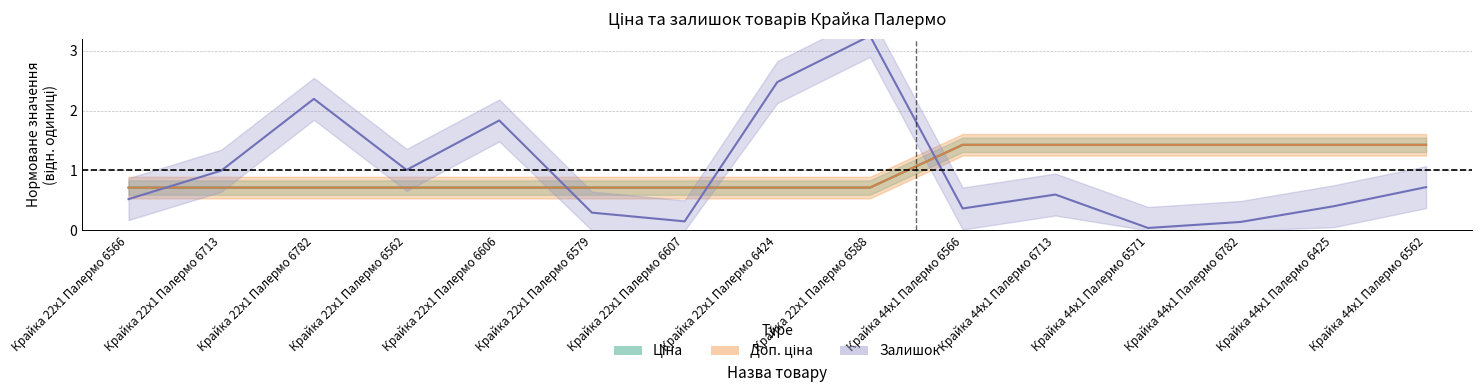

List the series in order of their peak value, lowest first.

Доп. ціна, Ціна, Залишок